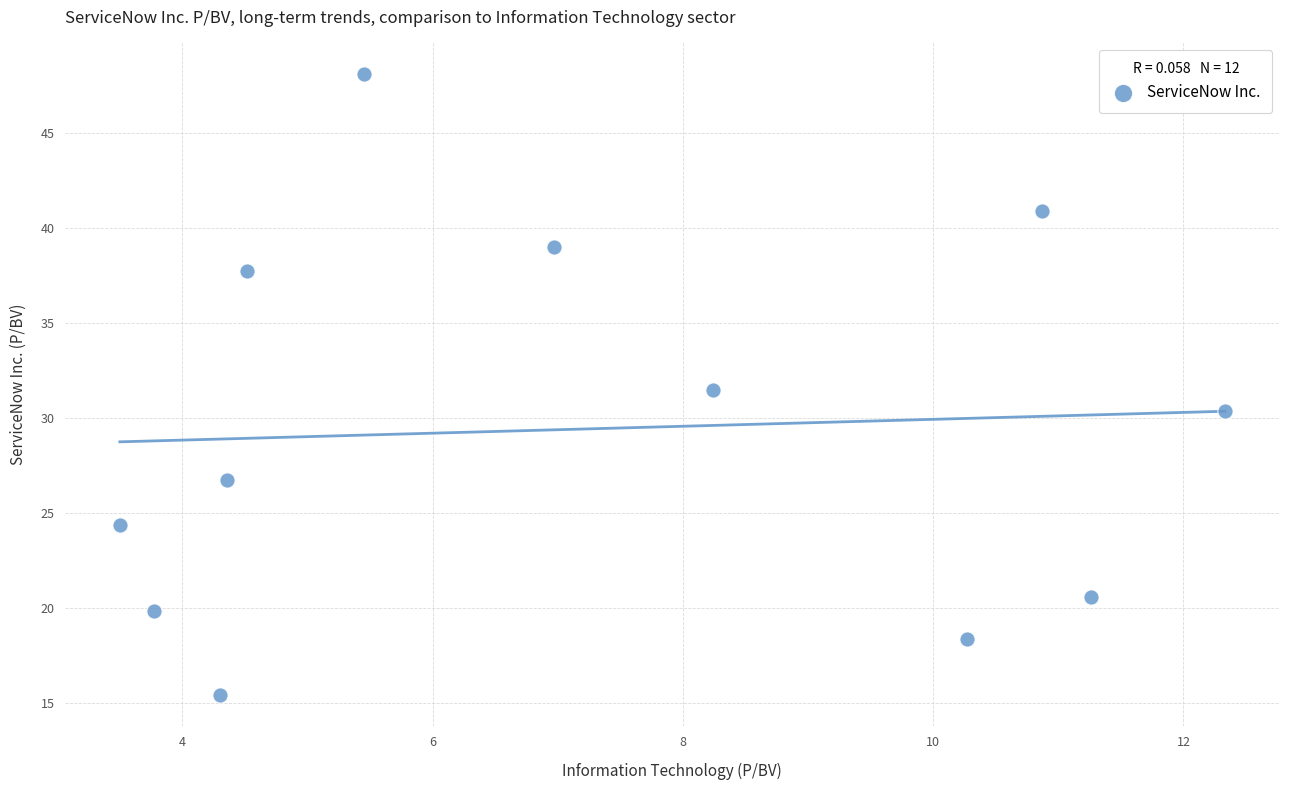

What is the range of X values (max minus min)?

8.8